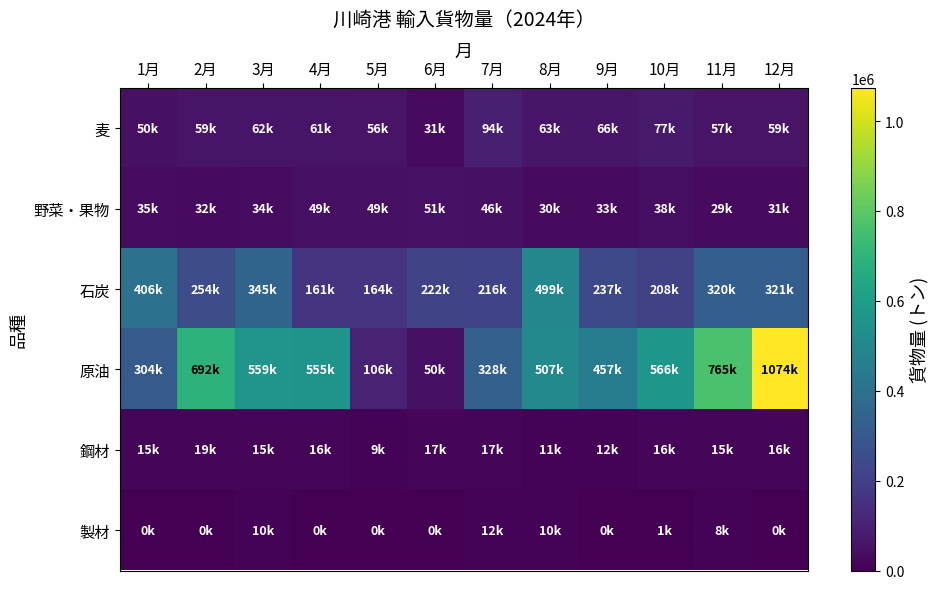

Count the number of data series in this chart.

6